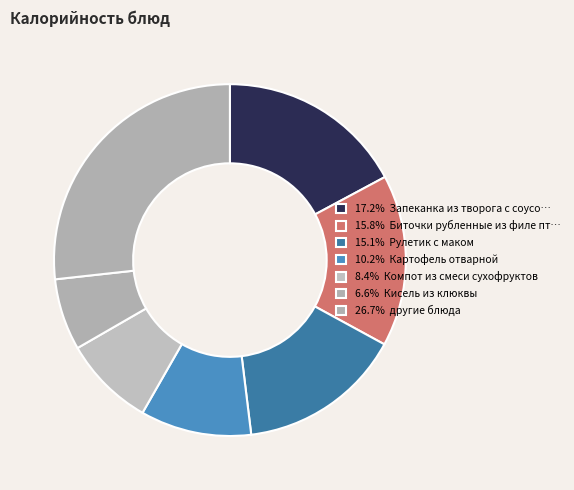

How many slices are in this pie chart?

7